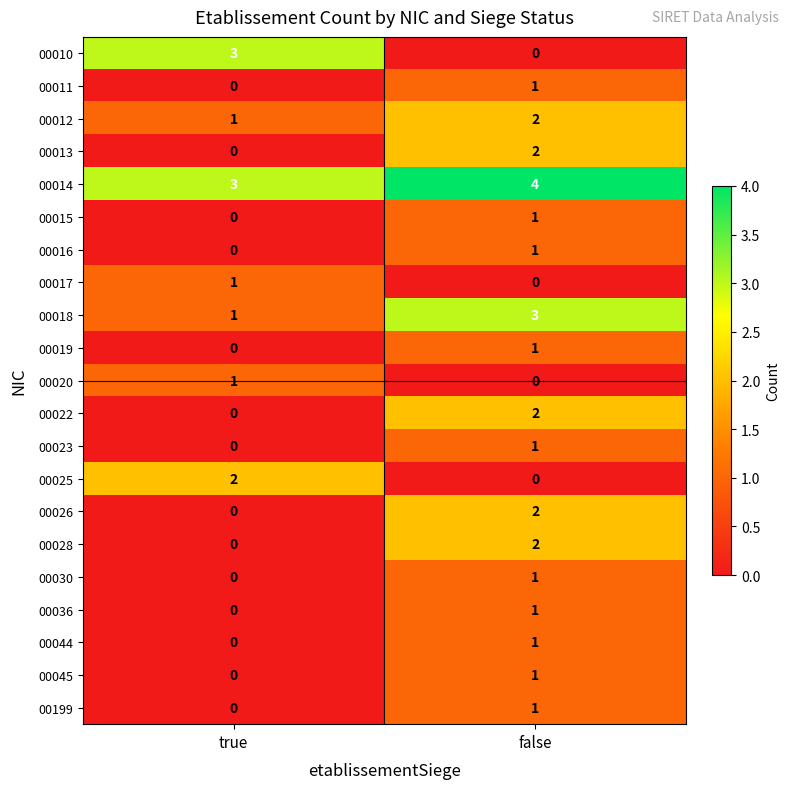

What is the approximate value of 00014 at false?

4